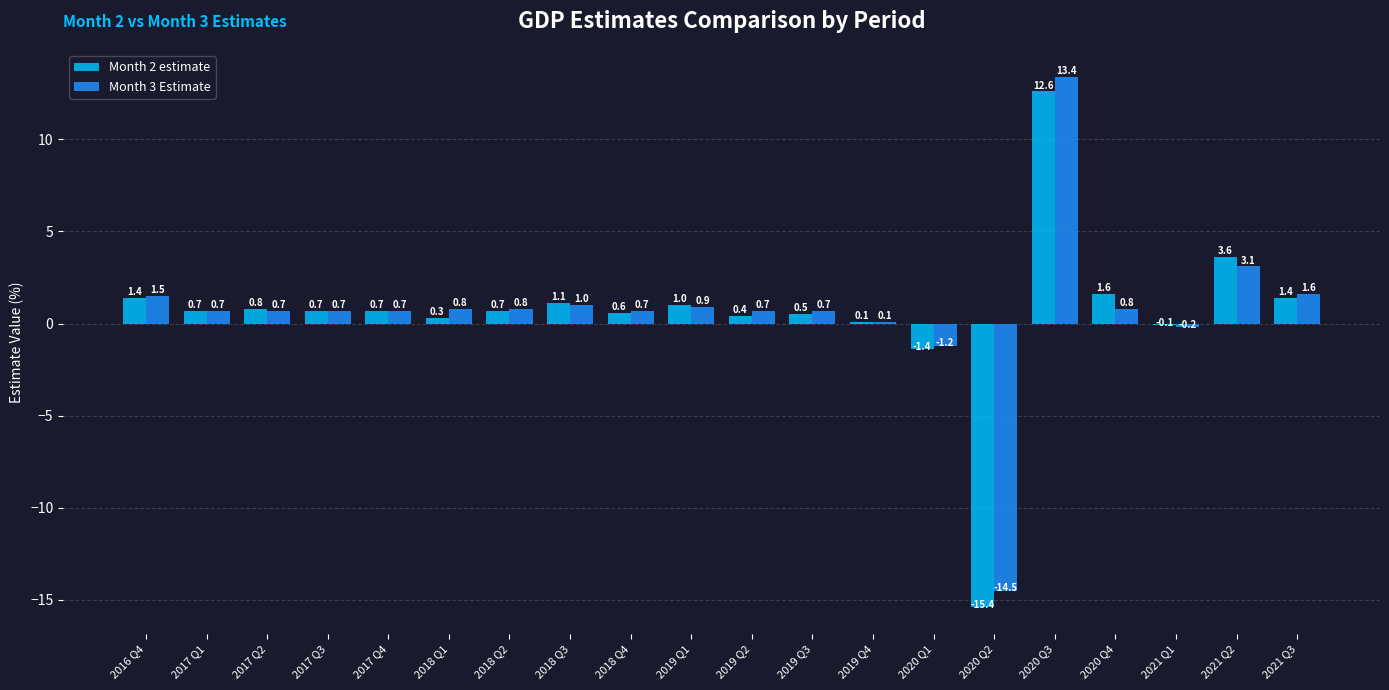

What are all the series names shown in the legend?

Month 2 estimate, Month 3 Estimate